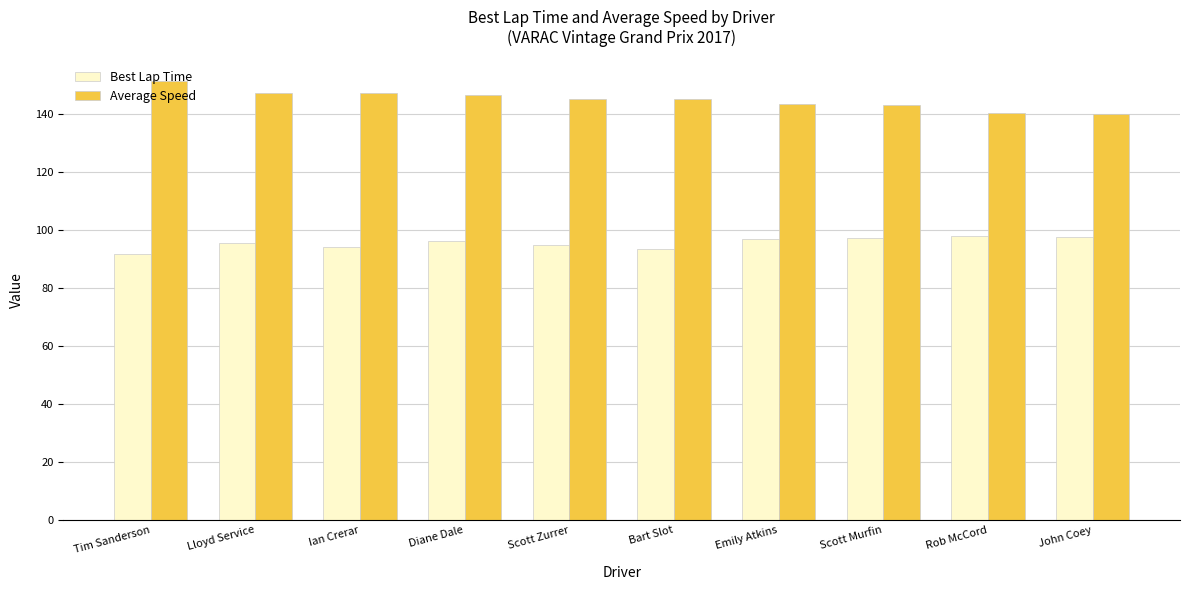

What is the difference between the second highest and second lowest values in the Average Speed series?

7.0